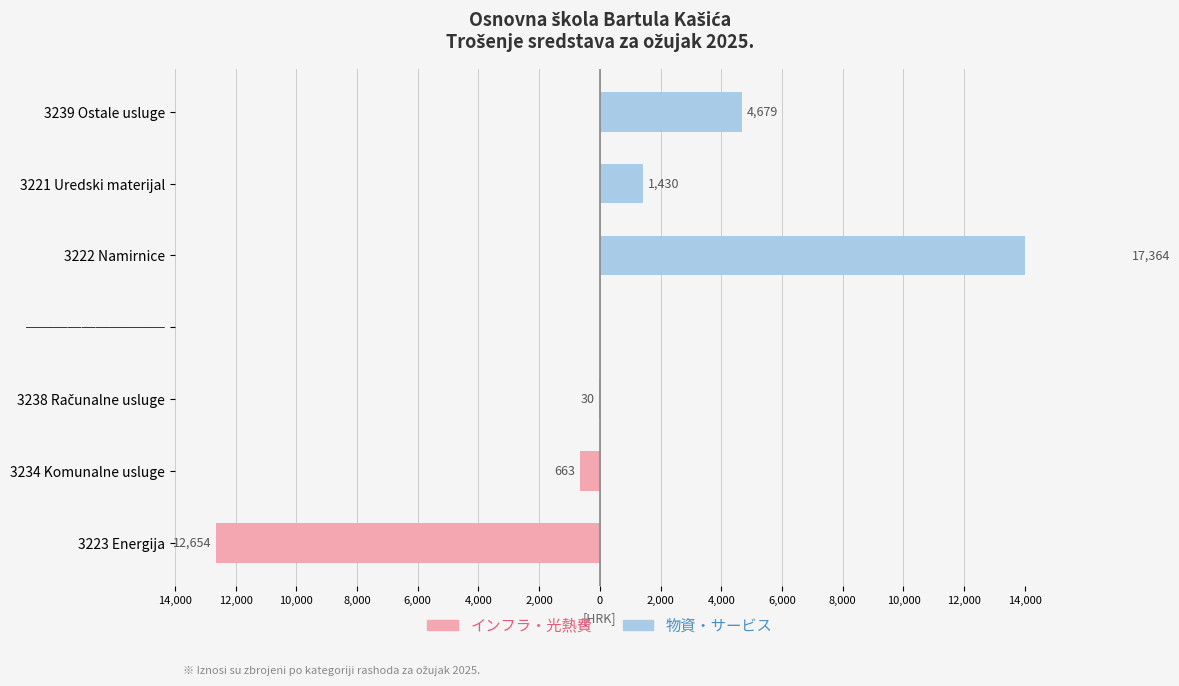

Between 3234 Komunalne usluge and 3223 Energija, which is larger?

3234 Komunalne usluge